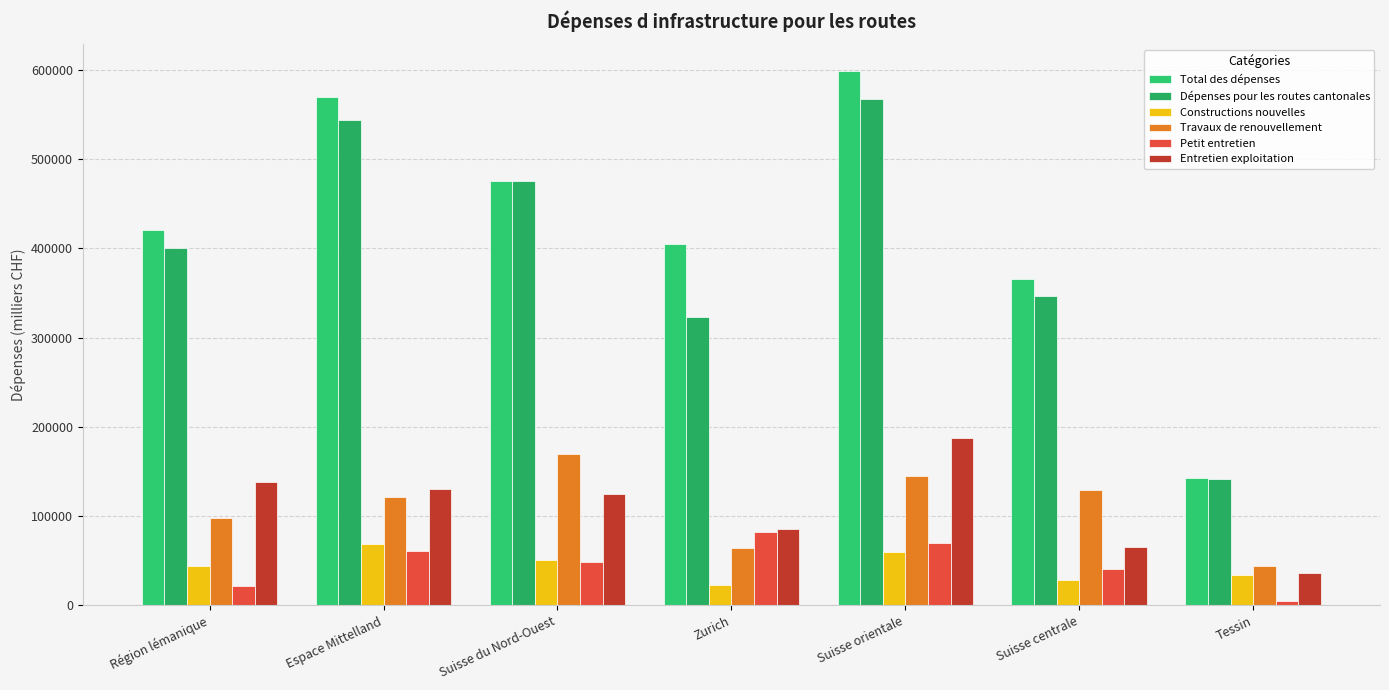

How many groups of bars are there?

7